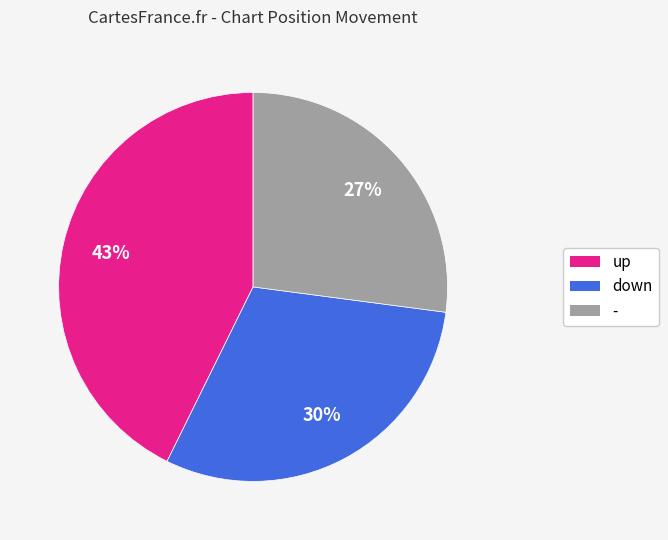

To the nearest percent, what is the average slice percentage?

33%